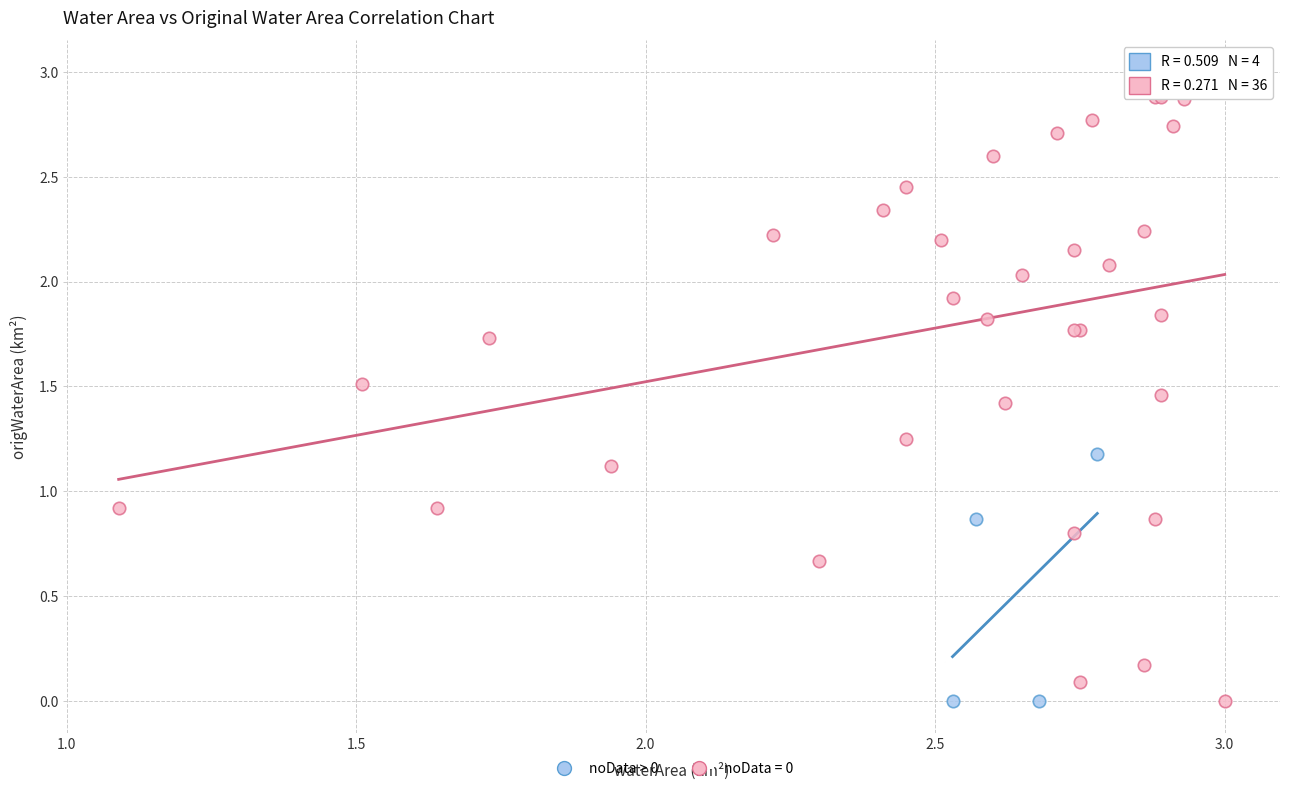

Which series reaches the maximum Y coordinate?

noData = 0